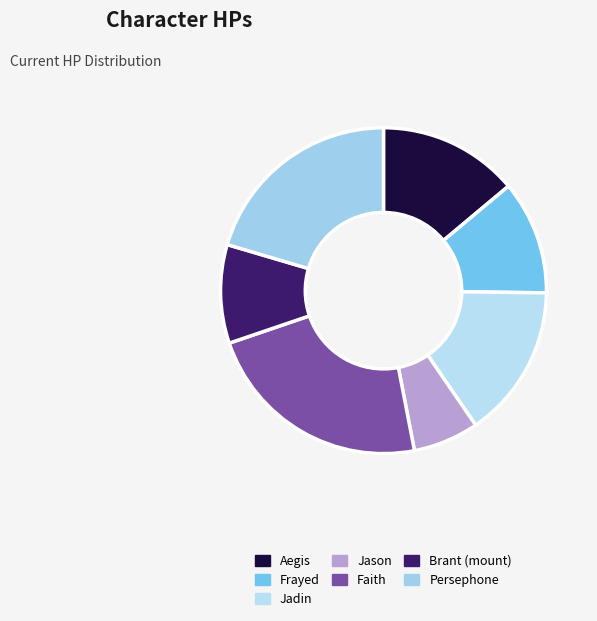

To the nearest percent, what percentage of the pie is Brant (mount)?

10%